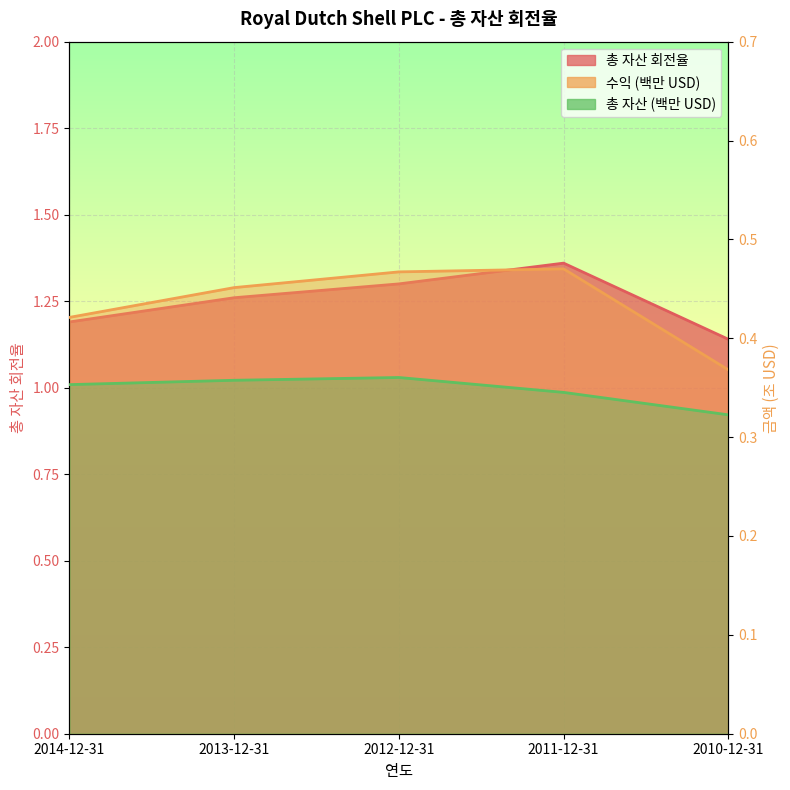

At which category is the sum across all series the highest?

2011-12-31